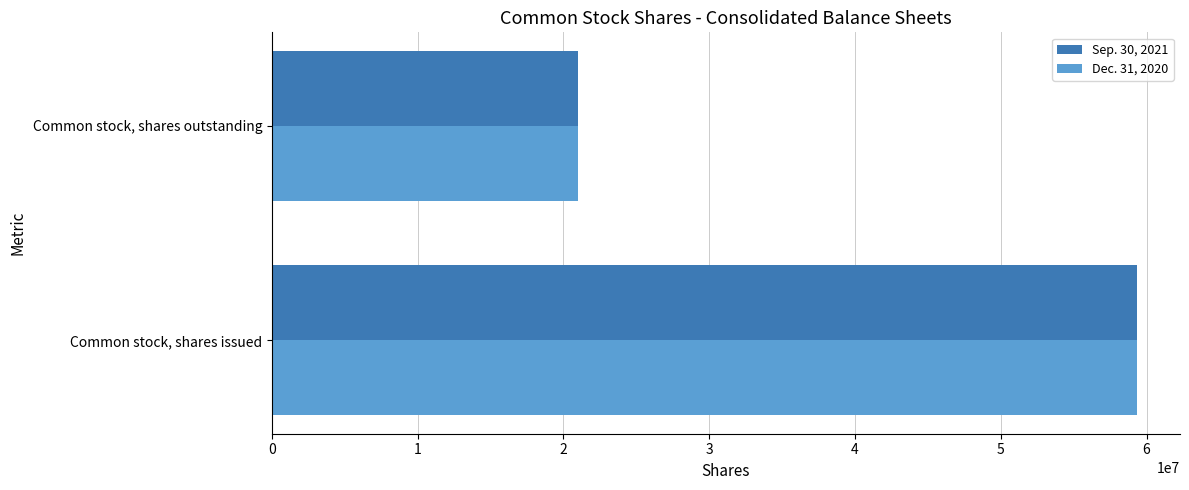

Is it true that Dec. 31, 2020 equals 35960024 at Common stock, shares outstanding?

False